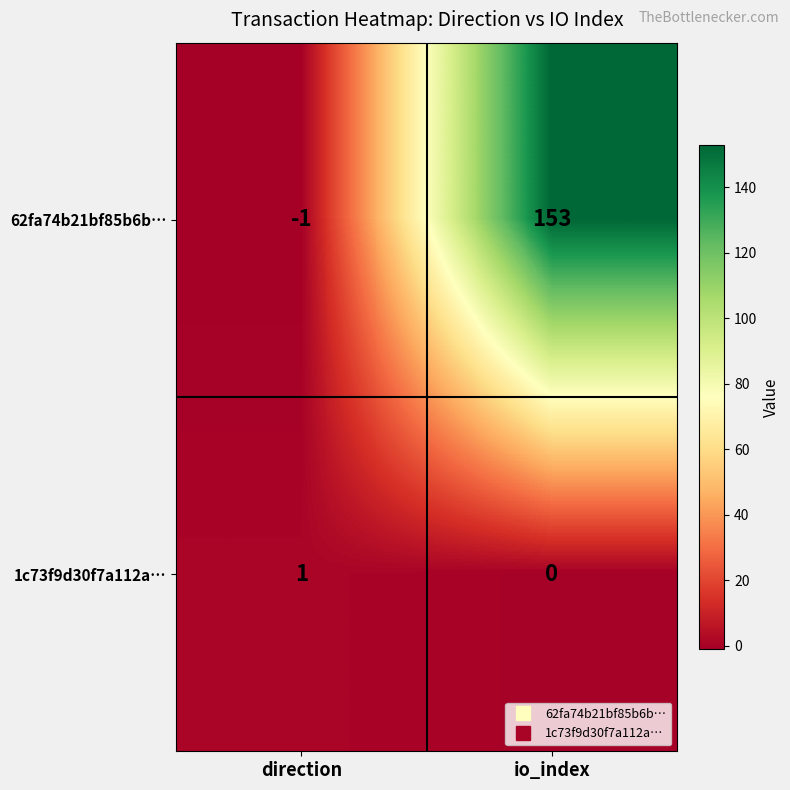

What is the sum of the 62fa74b21bf85b6b… values at io_index and direction?

152